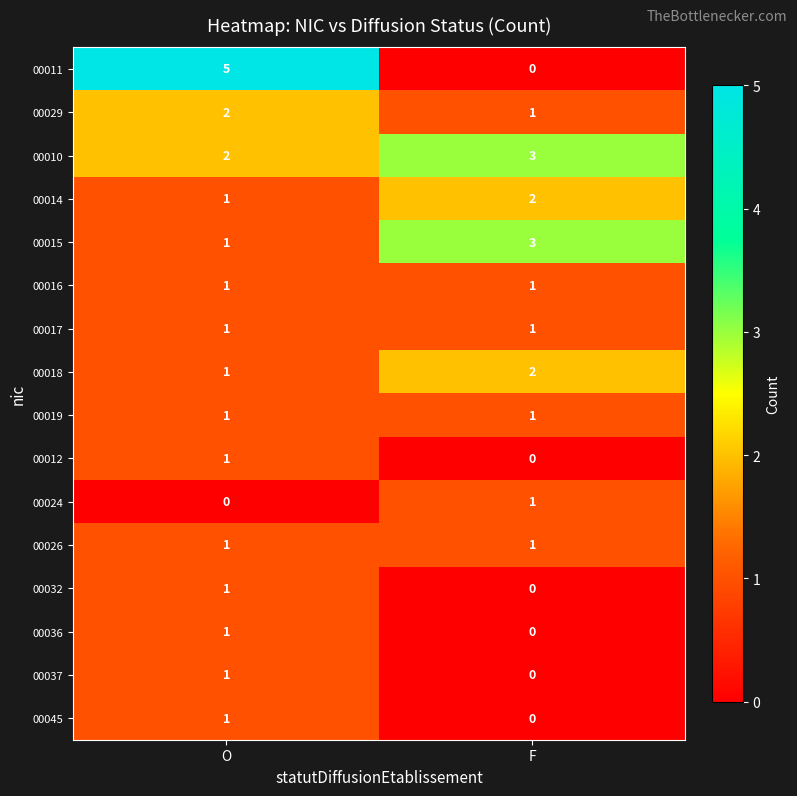

The value of 00017 at O is 1. True or false?

True